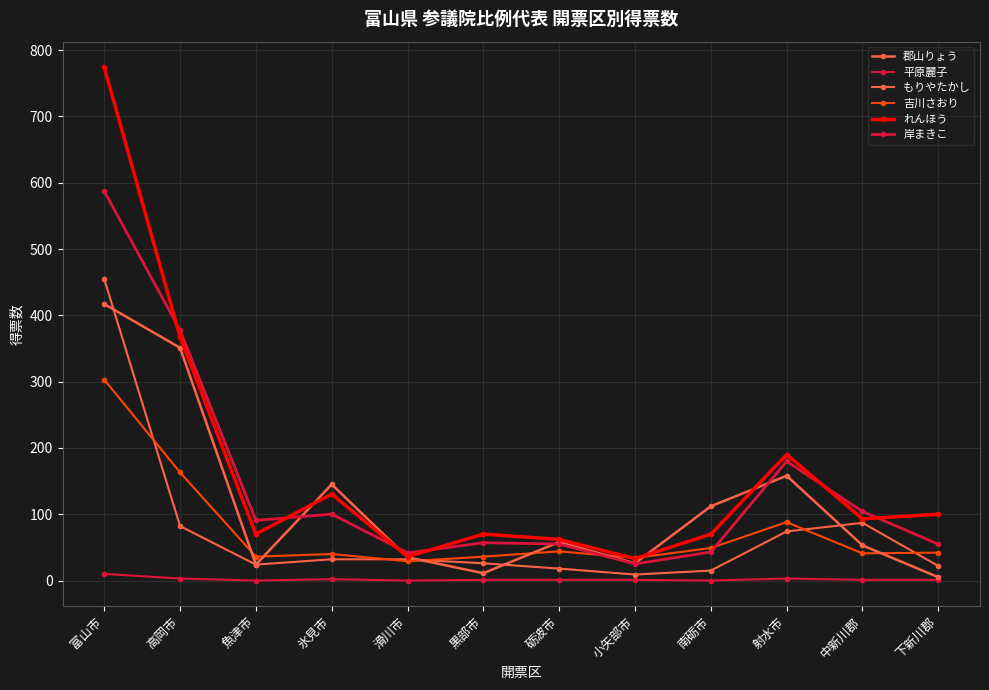

Where does the れんほう series first go above 93?

富山市